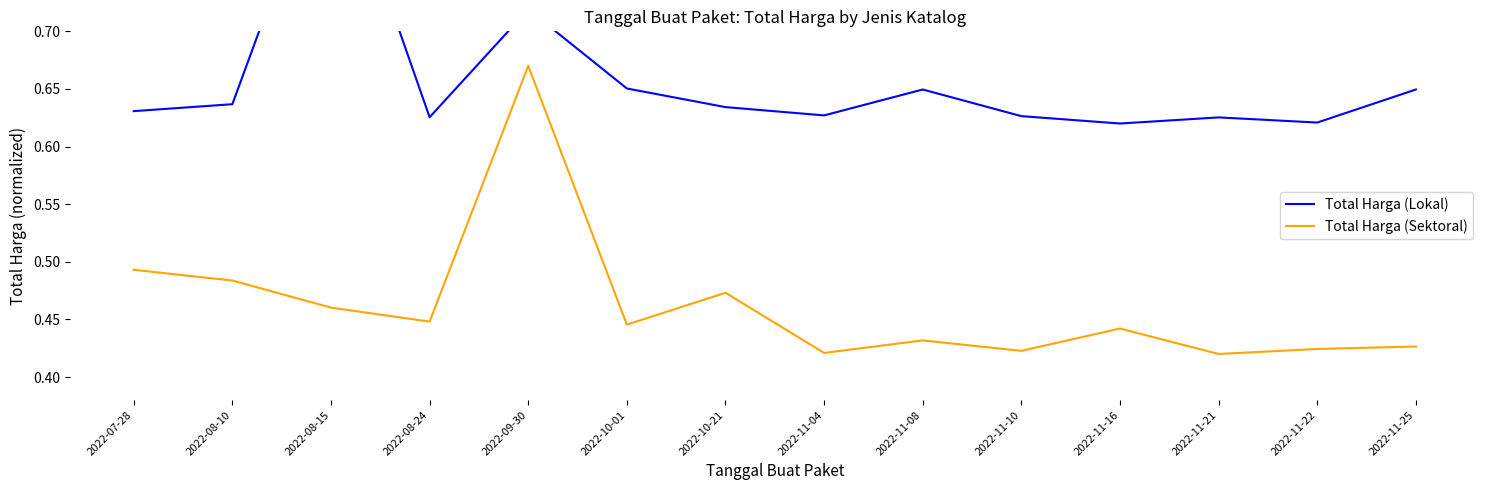

List the labels in order of Total Harga (Sektoral) value, largest first.

2022-09-30, 2022-07-28, 2022-08-10, 2022-10-21, 2022-08-15, 2022-08-24, 2022-10-01, 2022-11-16, 2022-11-08, 2022-11-25, 2022-11-22, 2022-11-10, 2022-11-04, 2022-11-21